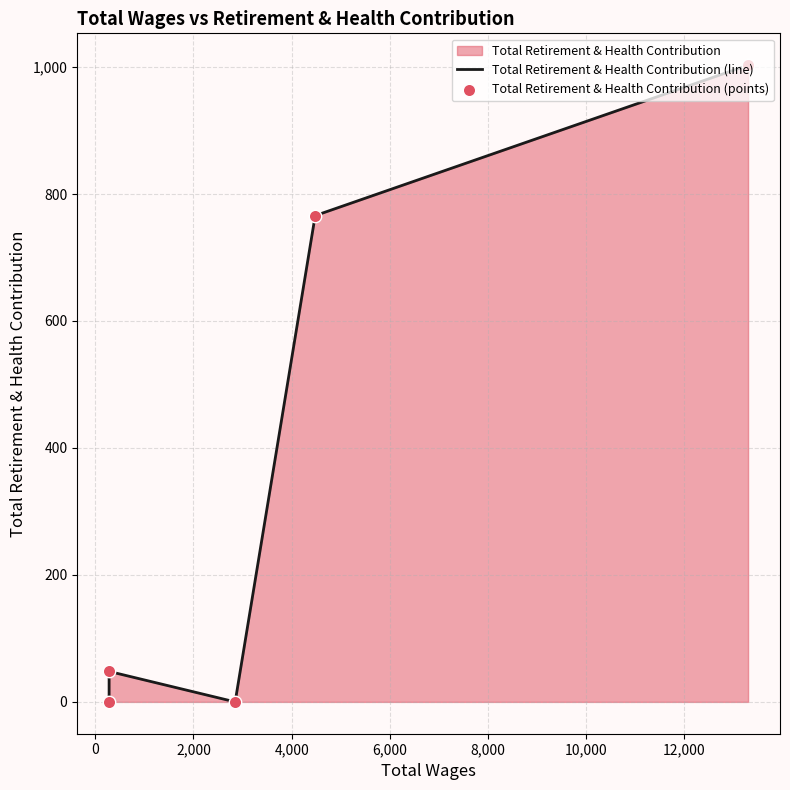

Which series reaches the maximum Y coordinate?

Total Retirement & Health Contribution (line)